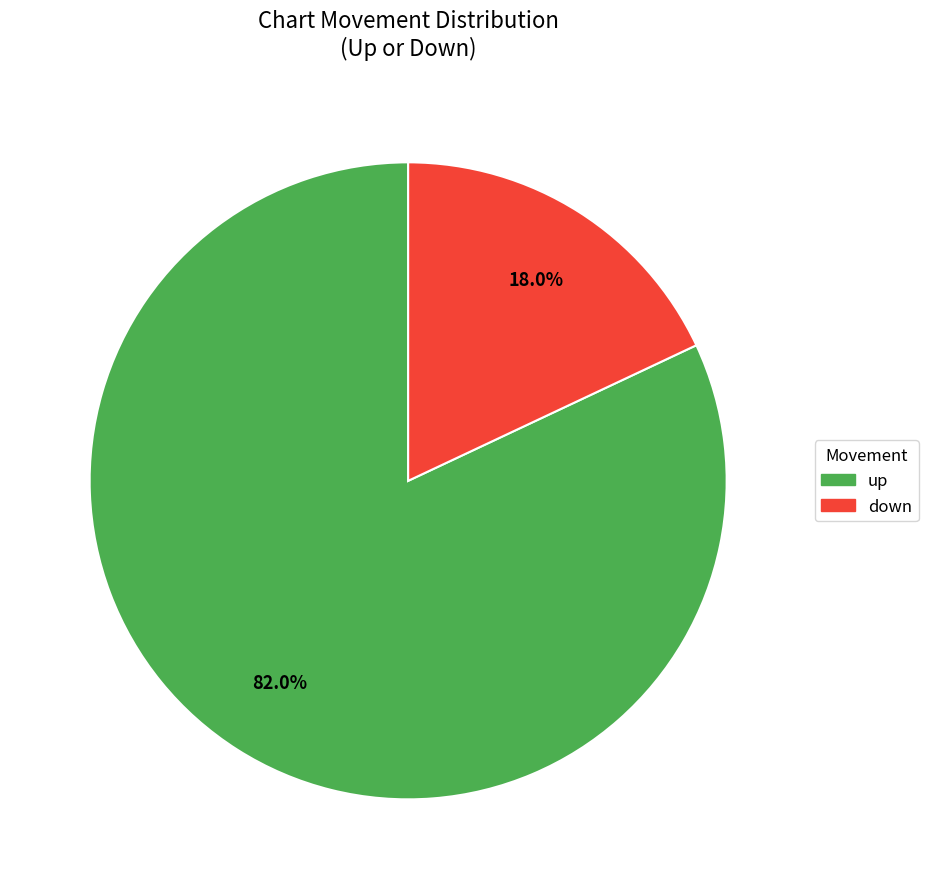

Combined, do down and up account for over 50%?

Yes